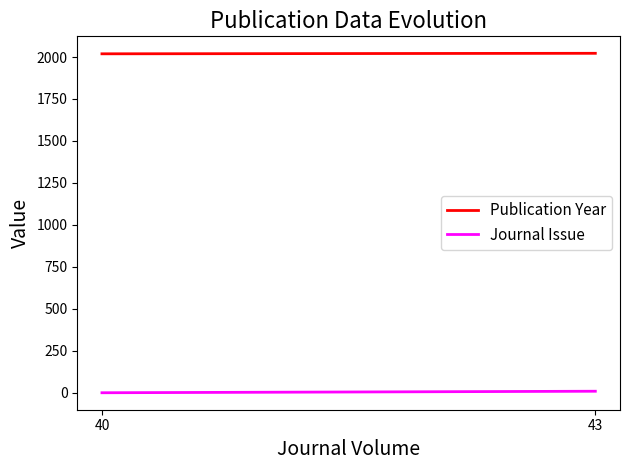

List the series in order of their peak value, highest first.

Publication Year, Journal Issue